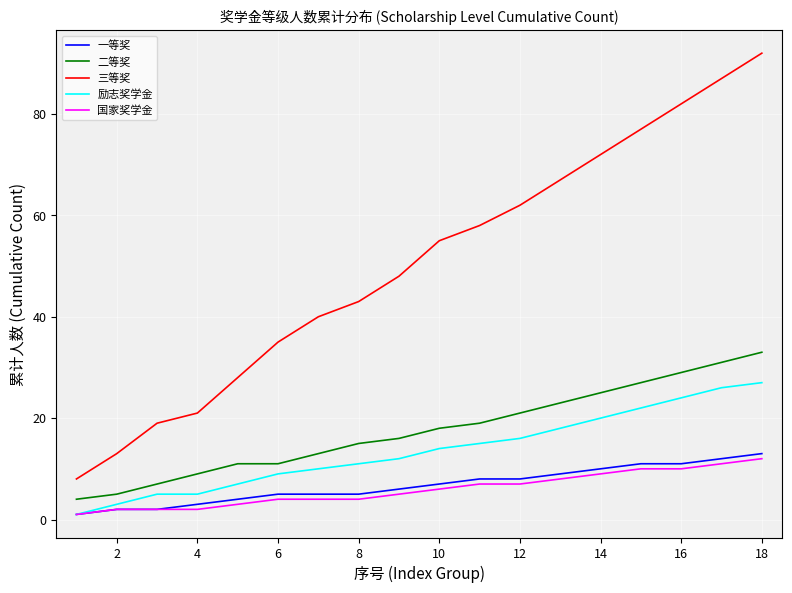

Which series has the widest spread of values?

三等奖